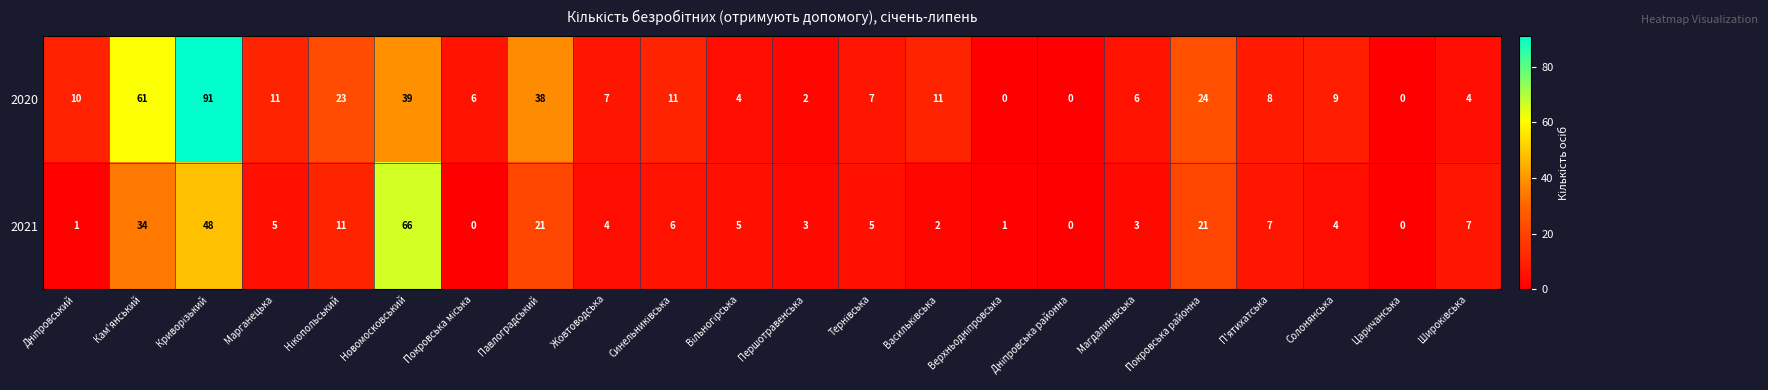

Rank the series by their average value, from lowest to highest.

2021, 2020